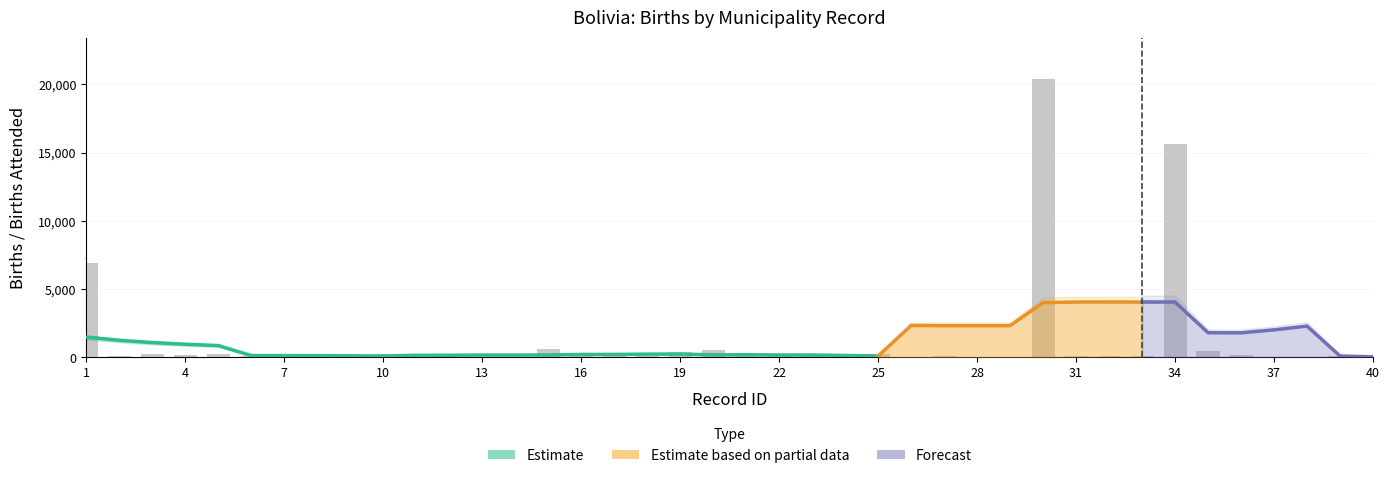

What is the difference between the maximum and minimum values in the nacidos_vivos series?

20104